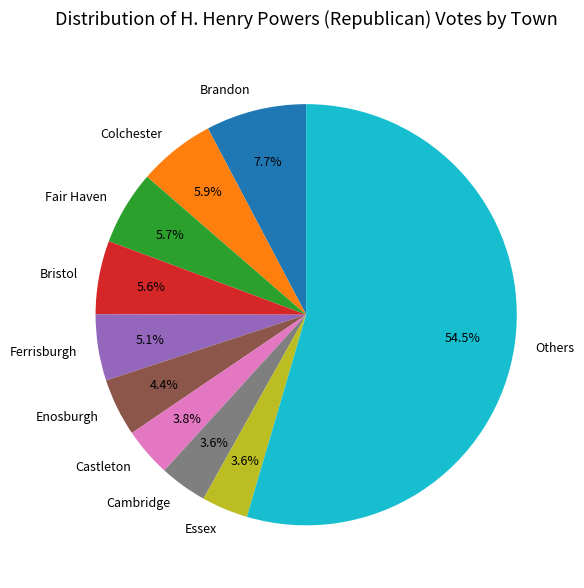

Approximately how many times larger is the value at Essex compared to Brandon?

0.5